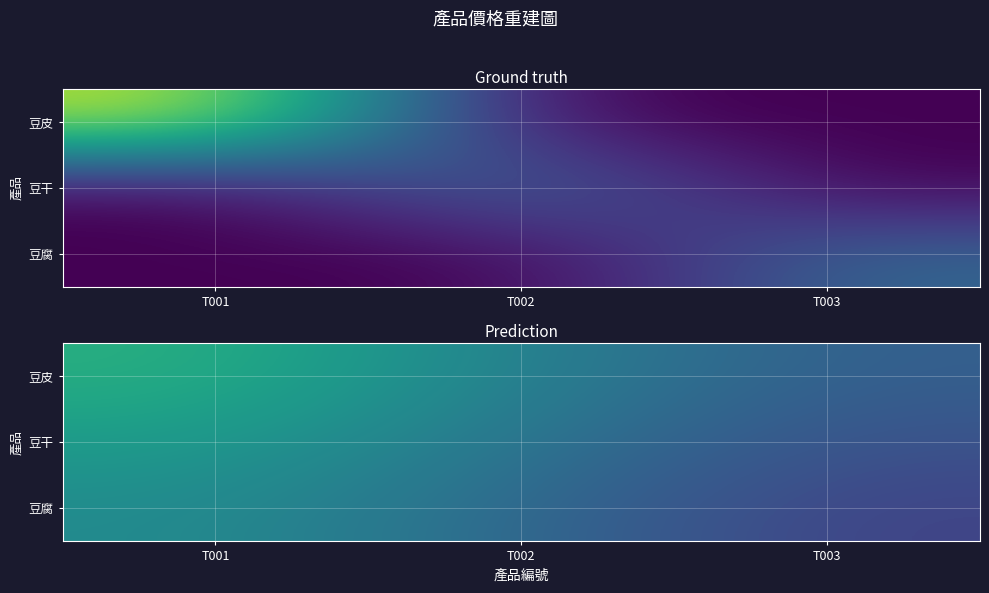

At which label does 豆腐 first exceed 20?

T001